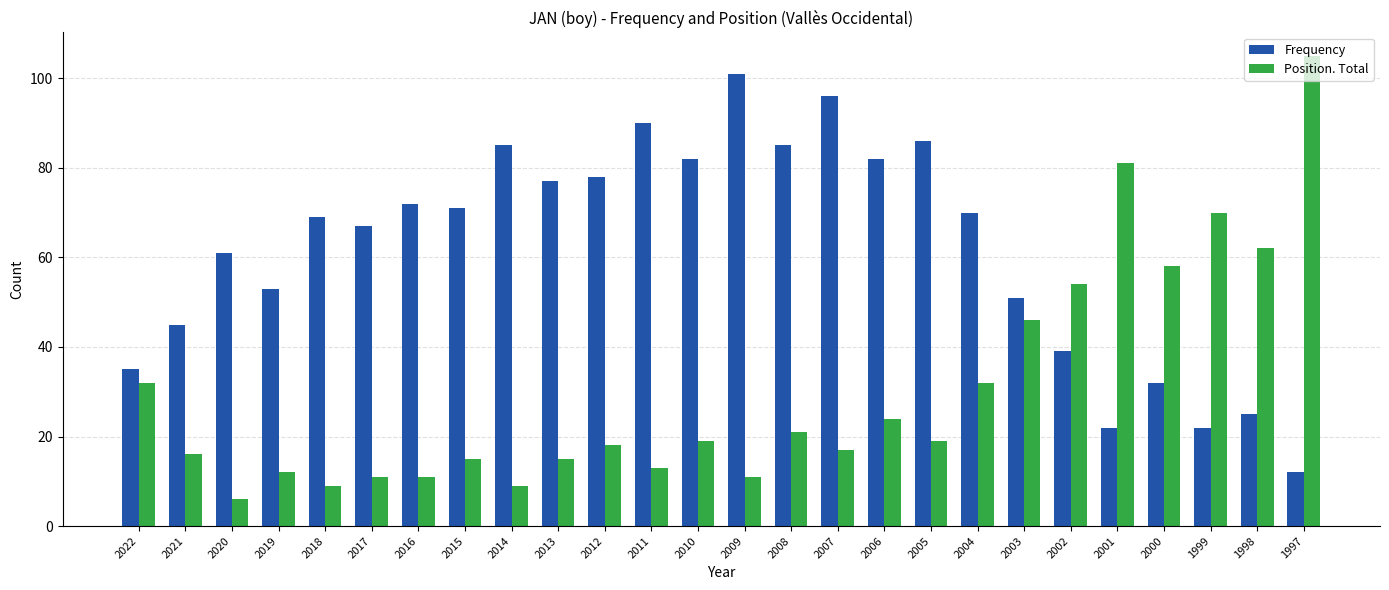

What is the total value across all series at 2006?

106